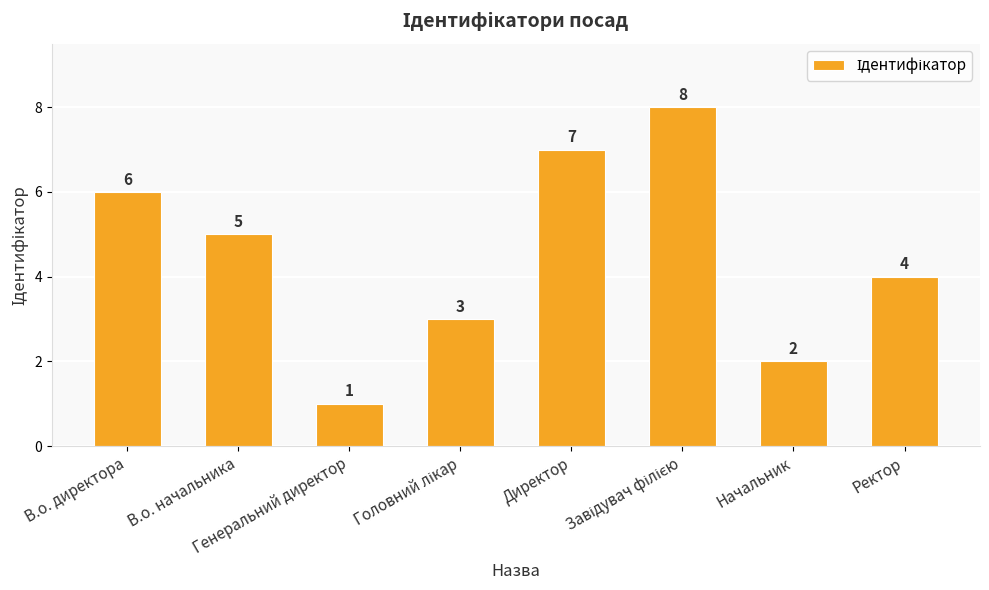

What is the minimum value shown in the chart?

1